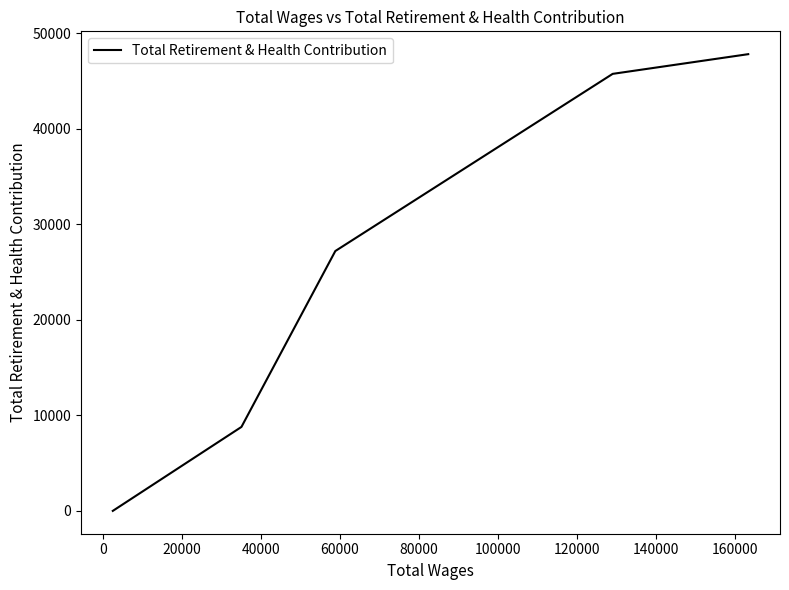

Count the number of values greater than 27198.

2